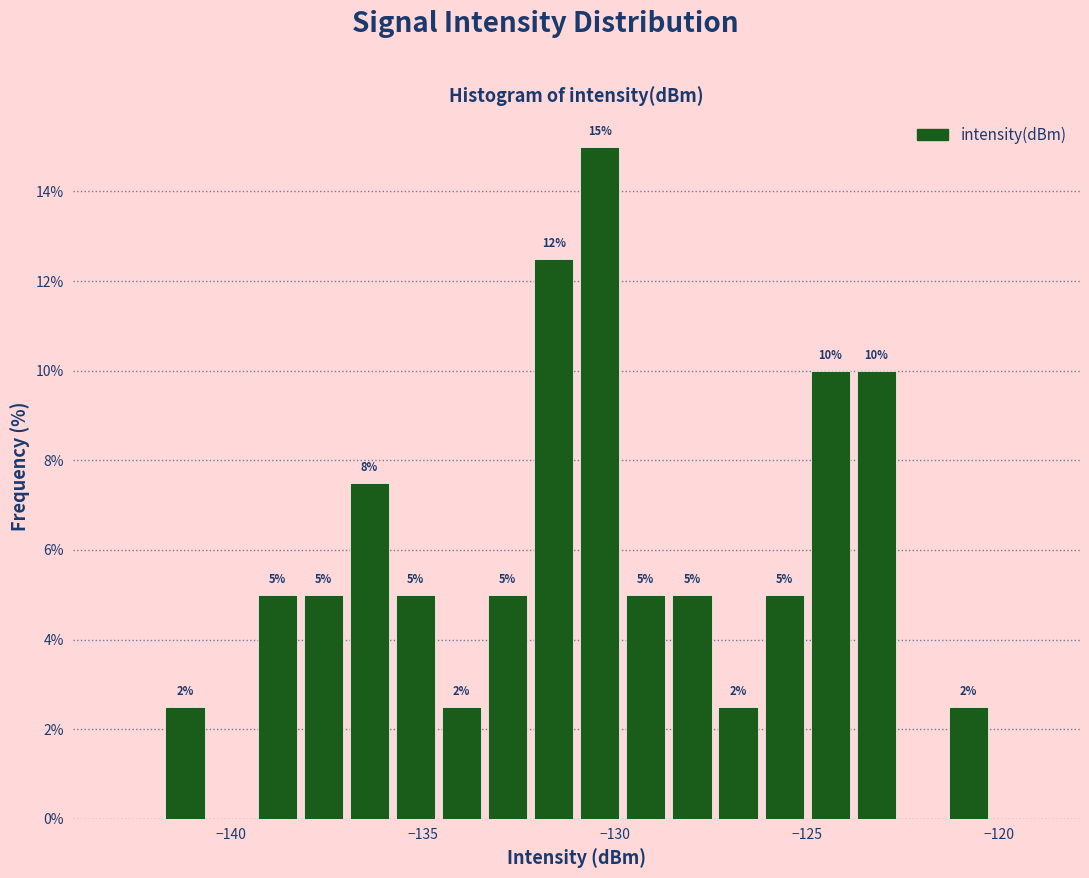

Around what value on the x-axis is the tallest bar? Give the approximate position of its centre, as read against the axis.

-130.5